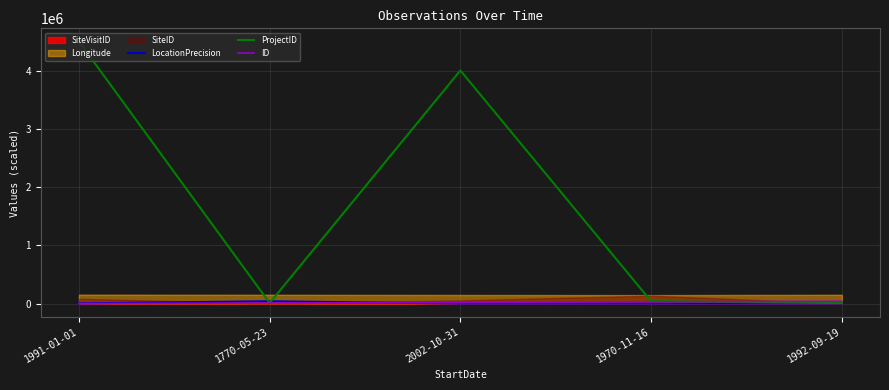

Which category has the highest value across all series?

1991-01-01